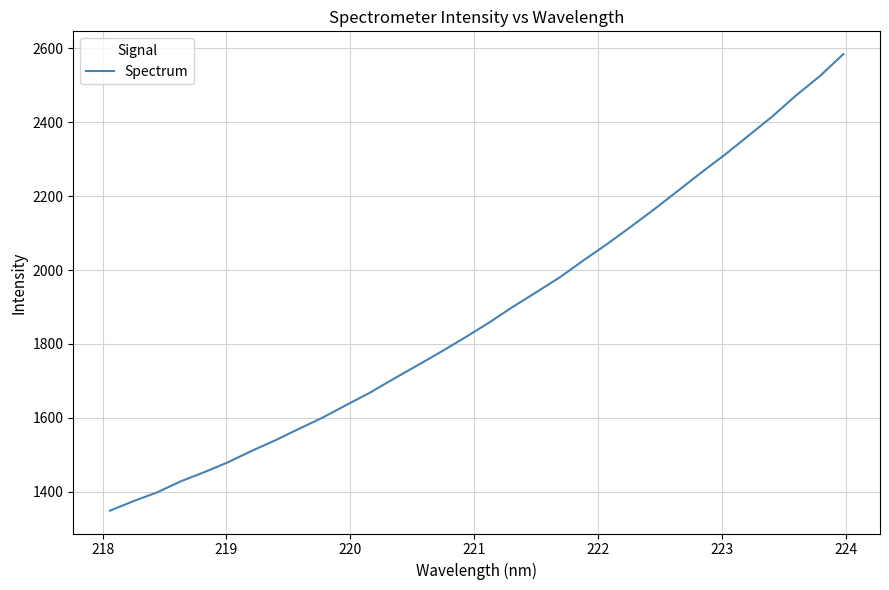

What is the minimum value shown in the chart?

1349.2